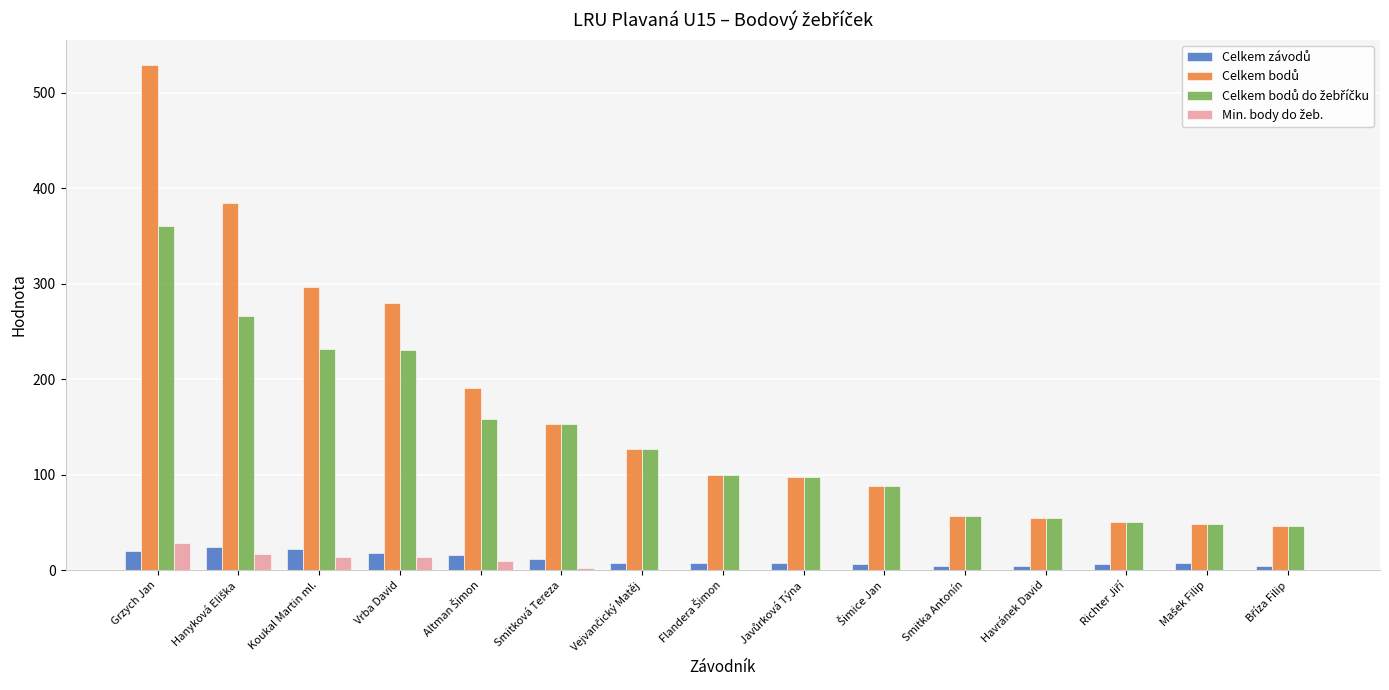

At which category is the sum across all series the highest?

Grzych Jan